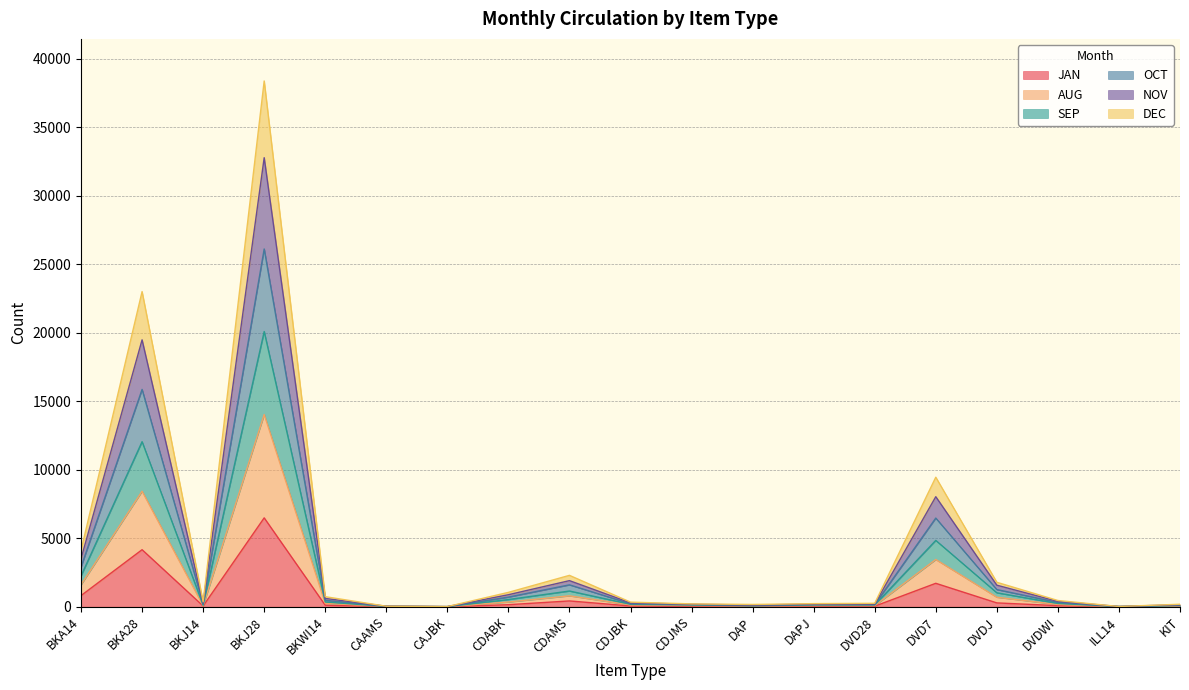

What is the maximum value for JAN?

6487